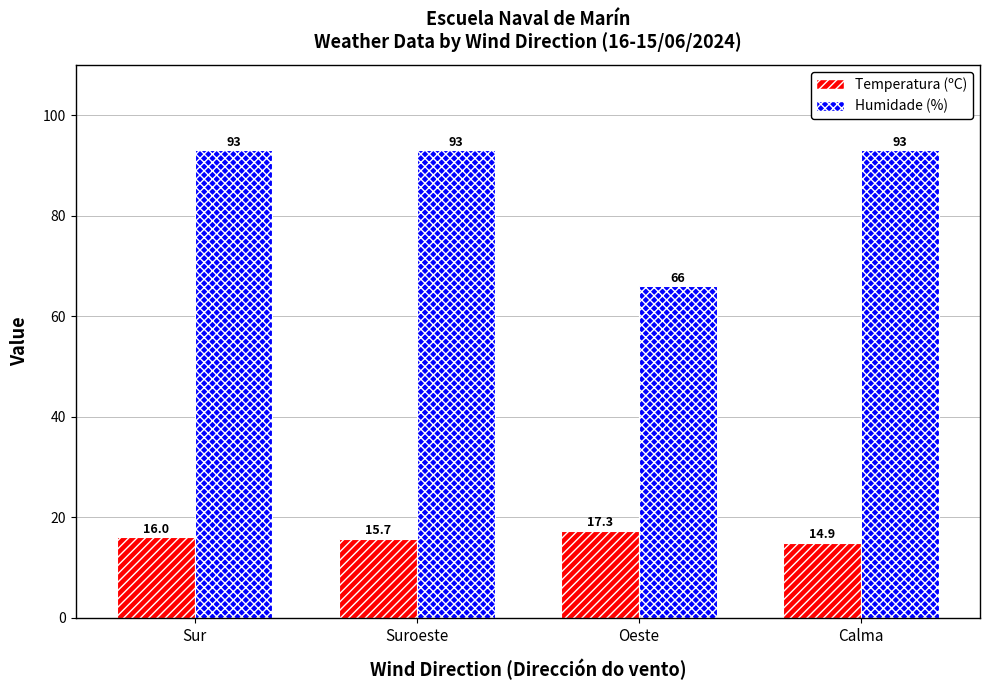

Which series has the largest range (max minus min)?

Humidade (%)